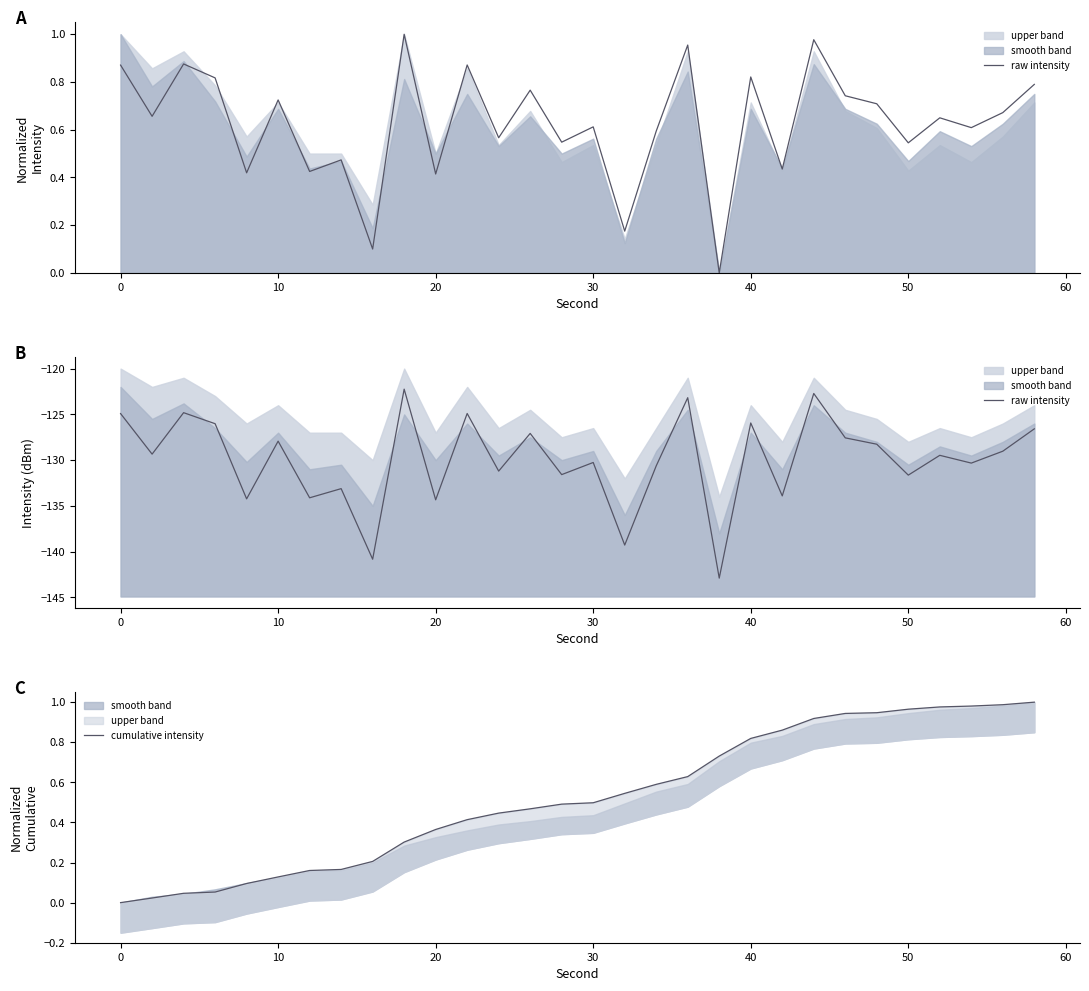

What is the sum of all raw intensity values?

-3898.3